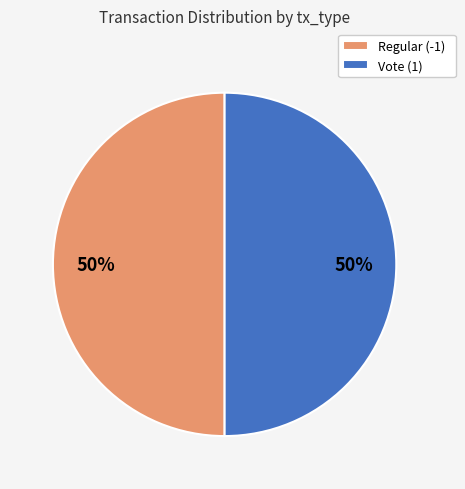

Approximately how many times larger is the value at Regular (-1) compared to Vote (1)?

1.0